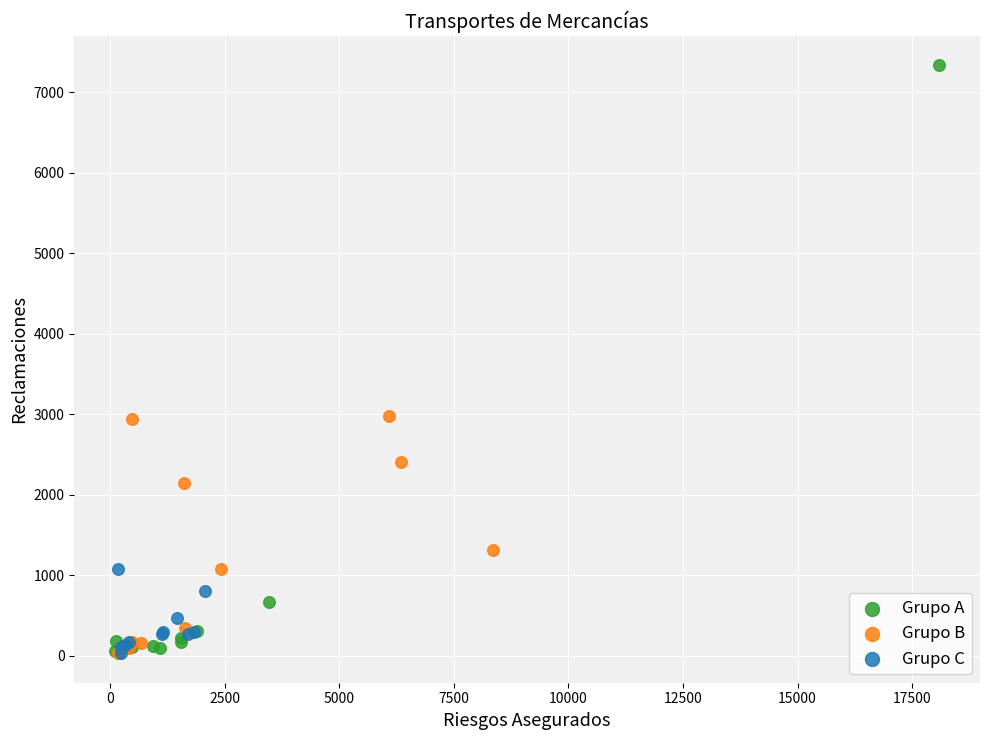

Which series reaches the maximum Y coordinate?

Grupo A